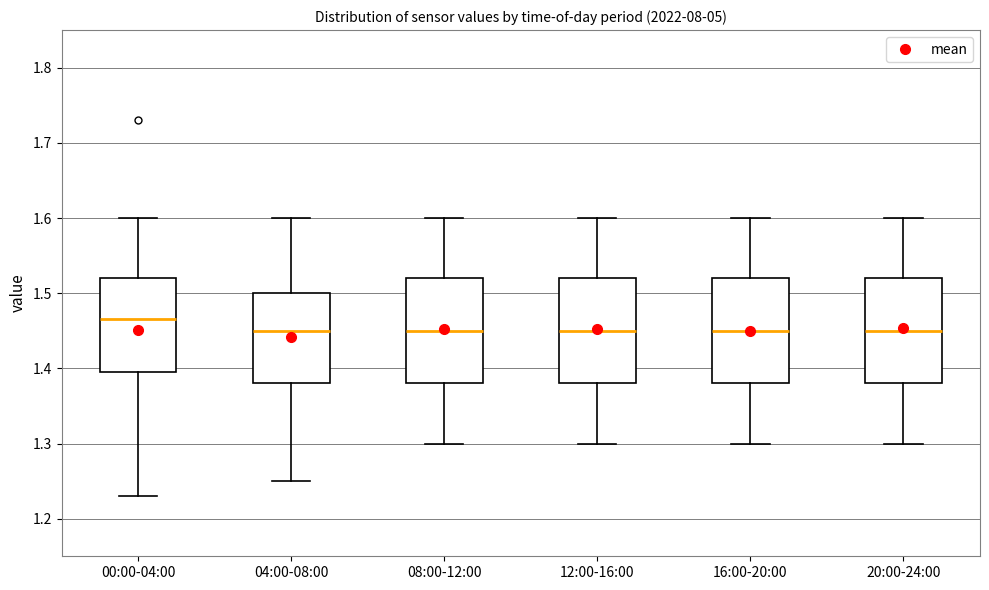

Where is the lower edge of the box for 16:00-20:00 on the y-axis? The values are not printed on the chart, so give them approximately, as read against the axis.

1.38